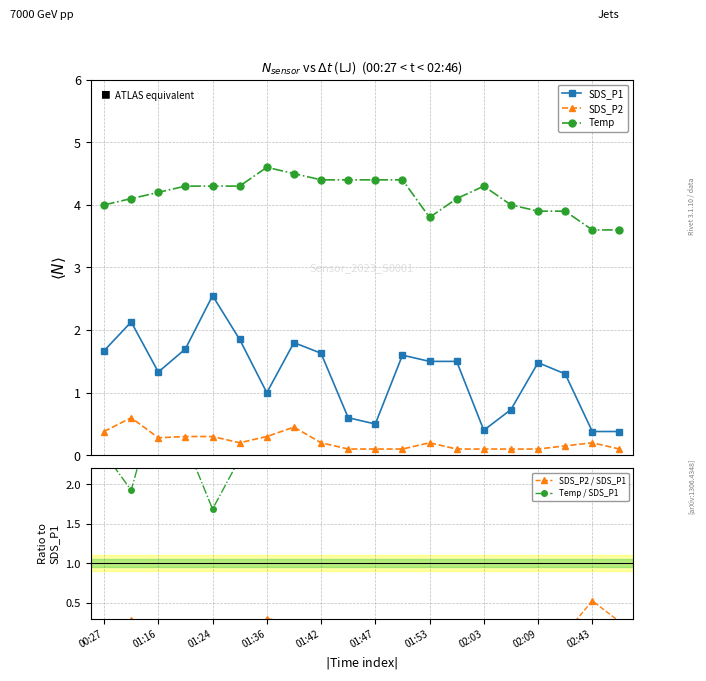

What is the value of the SDS_P2 point at the 7th from the left?

0.3